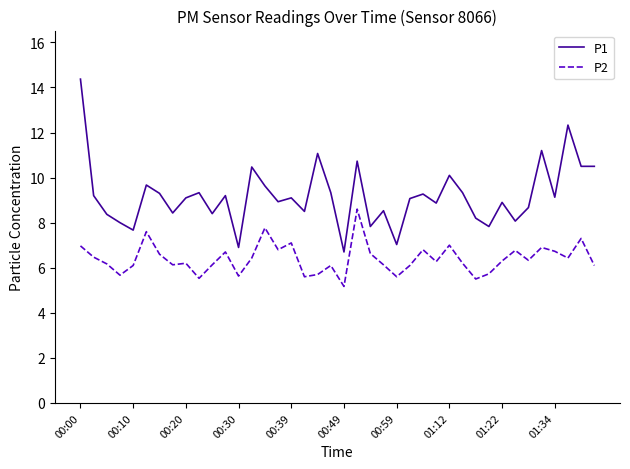

Which series has the largest range (max minus min)?

P1